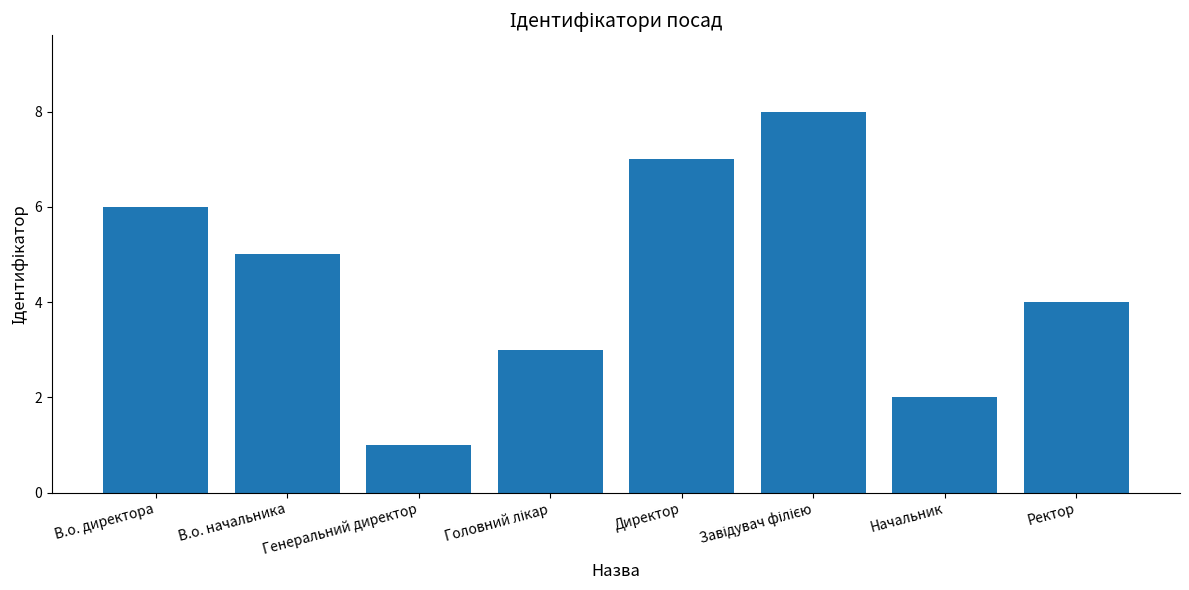

What position from the left is Генеральний директор?

3